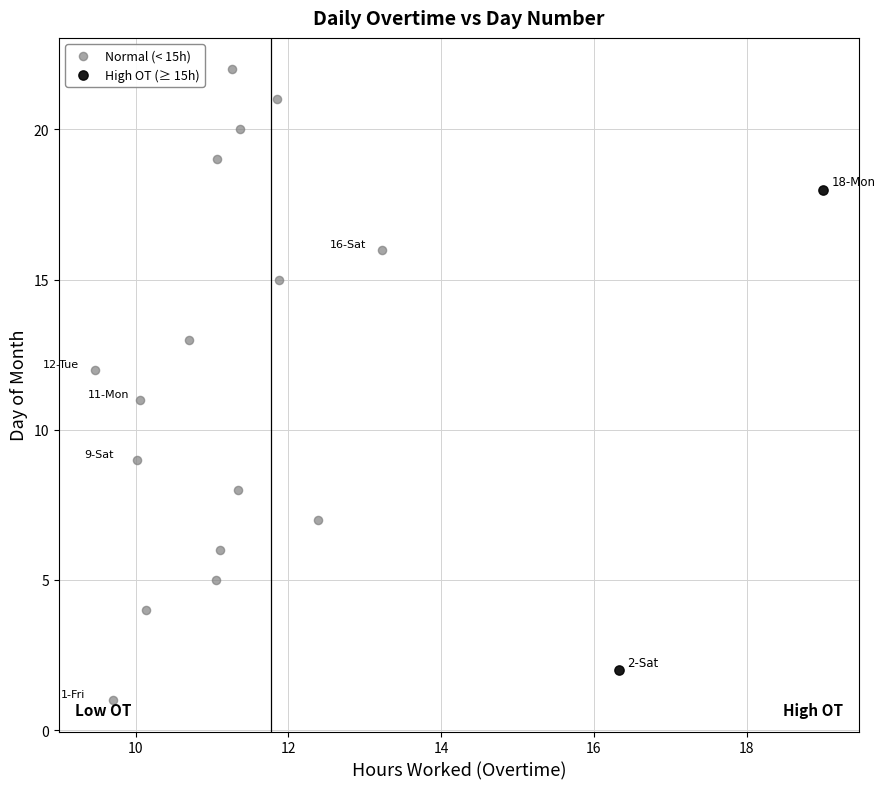

Which series reaches the minimum Y coordinate?

Normal (< 15h)